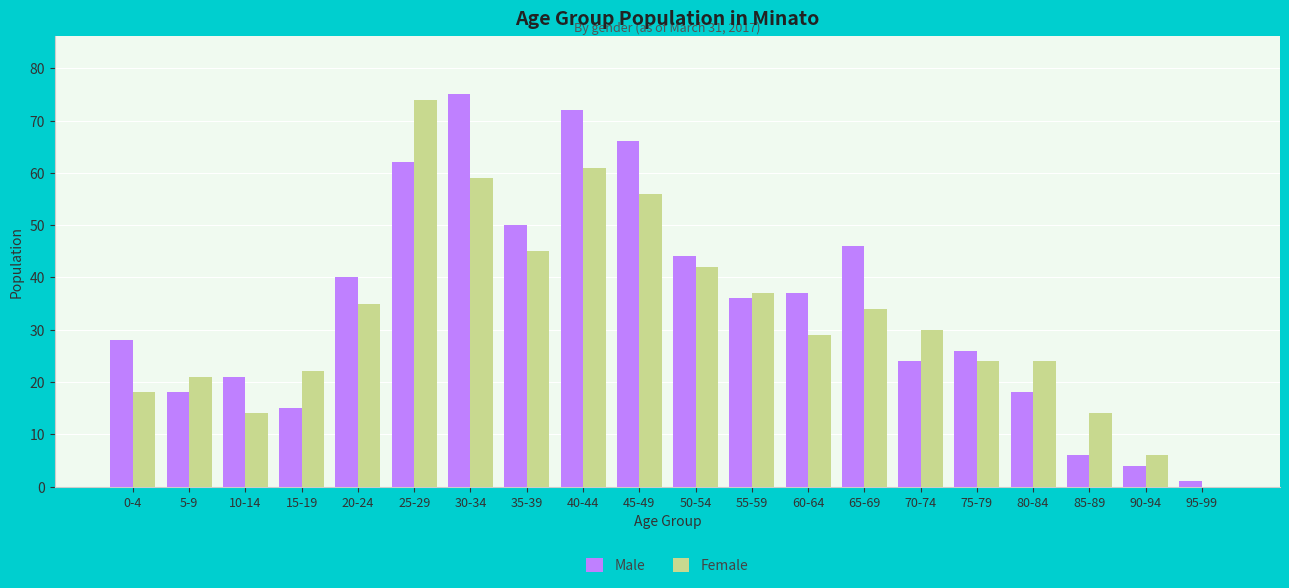

What is the spread (max minus min) of values at 80-84?

6